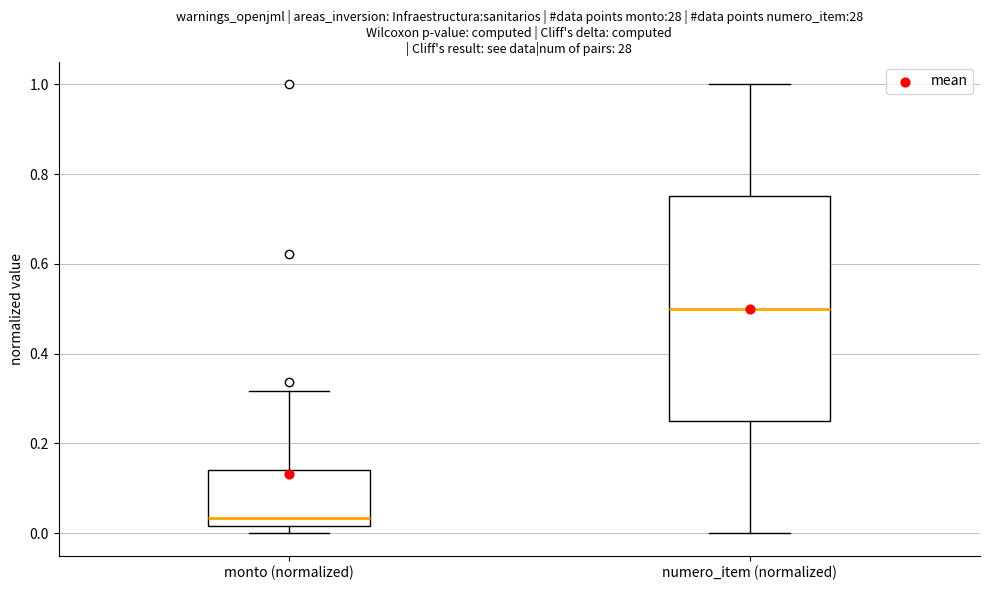

Comparing the boxes themselves (not the whiskers), which one is the tallest?

numero_item (normalized)